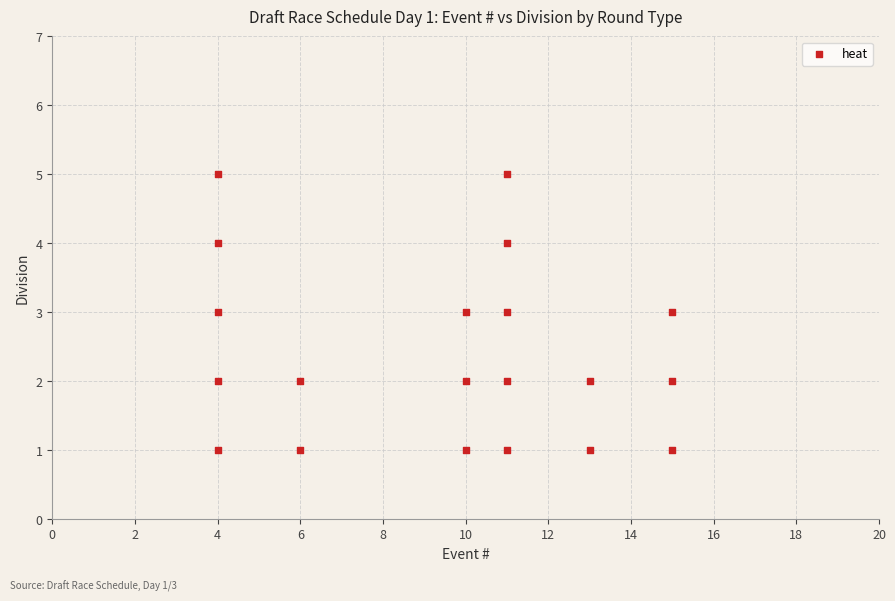

What is the range of X values (max minus min)?

11